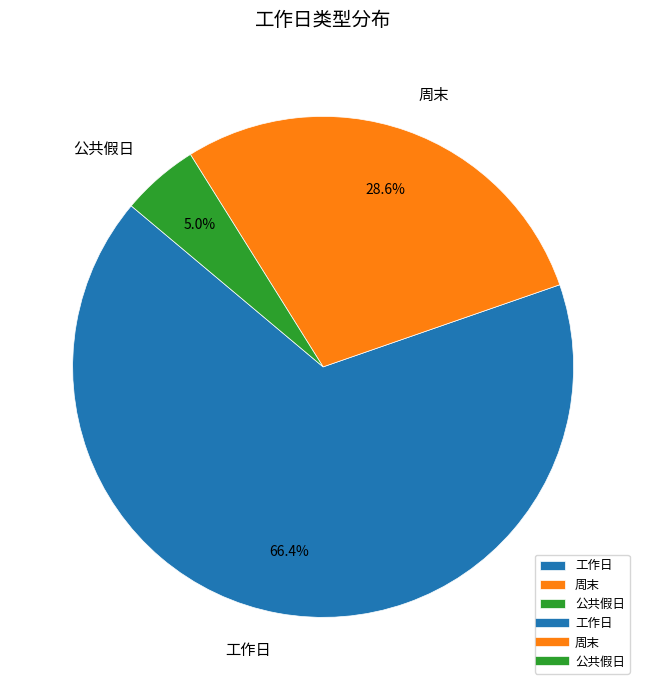

Which has a higher value, 公共假日 or 周末?

周末